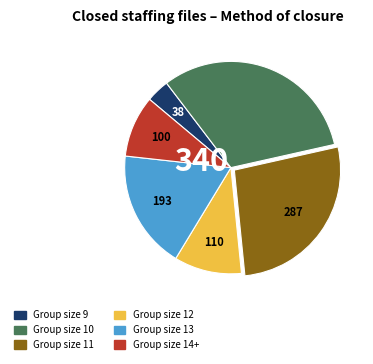

Approximately how many times larger is the value at Group size 11 compared to Group size 10?

0.8